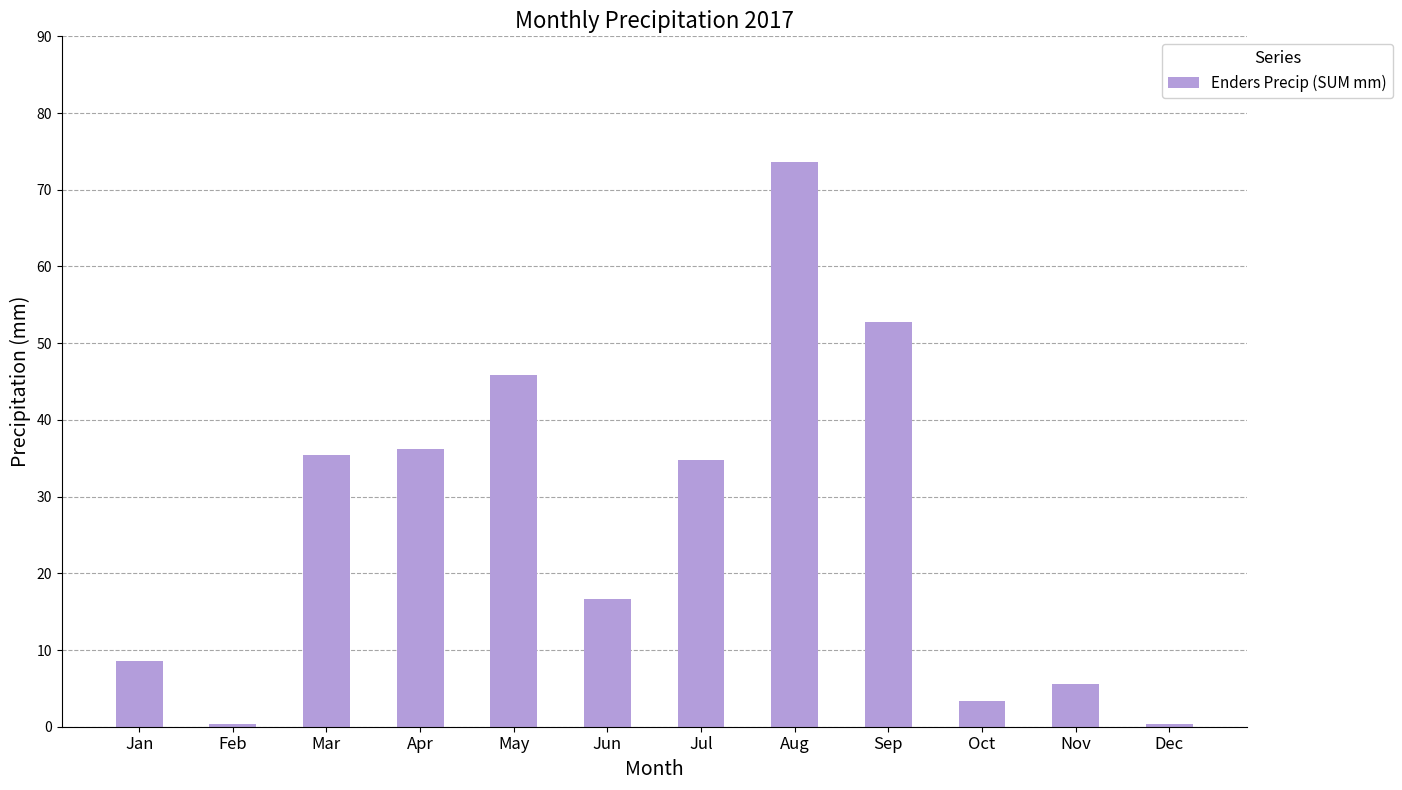

Is it true that the value at May is 45.8?

True